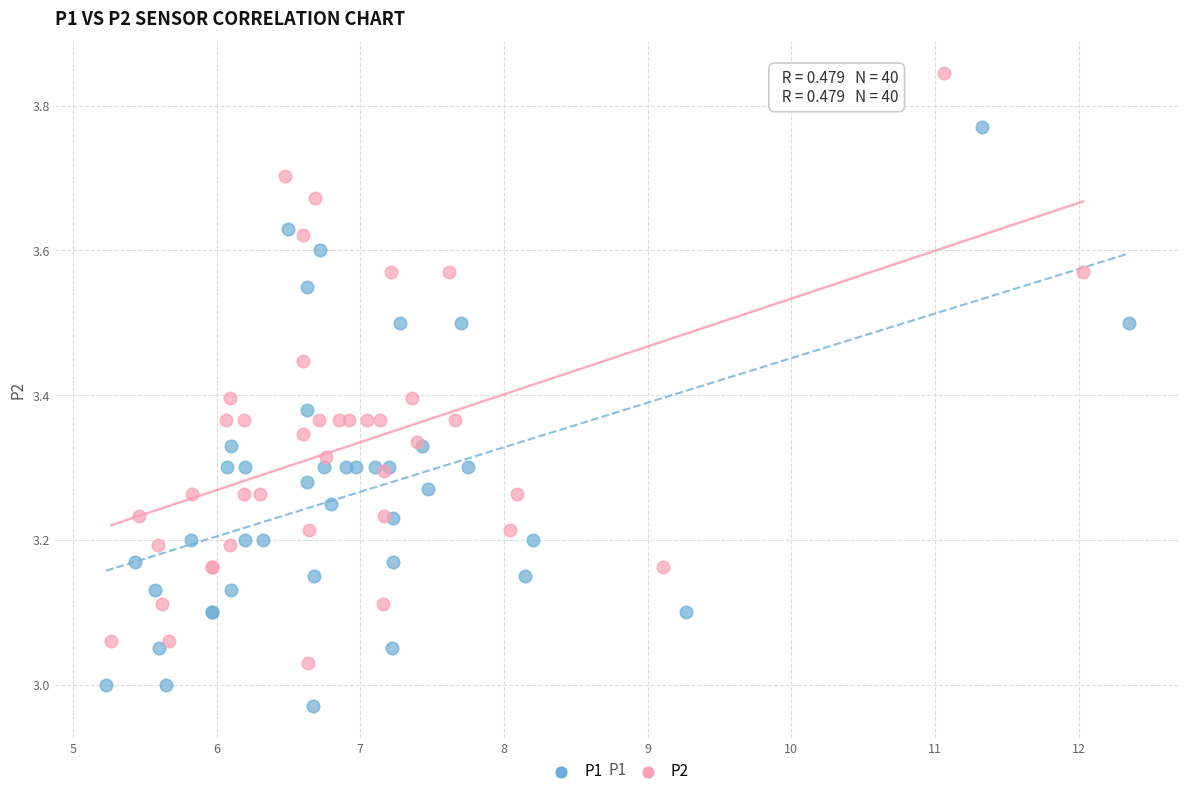

Which series reaches the minimum Y coordinate?

P1